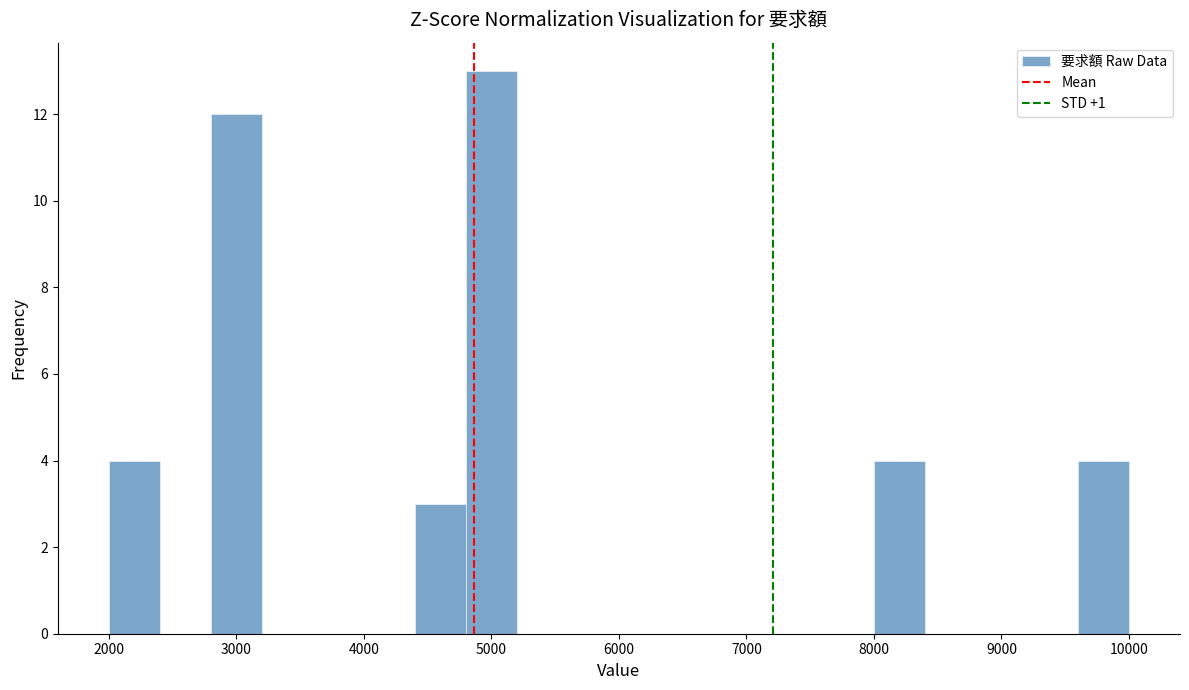

Reading left to right, list every bar in this chart as the range it spans on the x-axis followed by its height. The values are not printed on the chart, so give them approximately, as read against the axis.

2000 to 2400: 4
2400 to 2800: 0
2800 to 3200: 12
3200 to 3600: 0
3600 to 4000: 0
4000 to 4400: 0
4400 to 4800: 3
4800 to 5200: 13
5200 to 5600: 0
5600 to 6000: 0
6000 to 6400: 0
6400 to 6800: 0
6800 to 7200: 0
7200 to 7600: 0
7600 to 8000: 0
8000 to 8400: 4
8400 to 8800: 0
8800 to 9200: 0
9200 to 9600: 0
9600 to 10000: 4